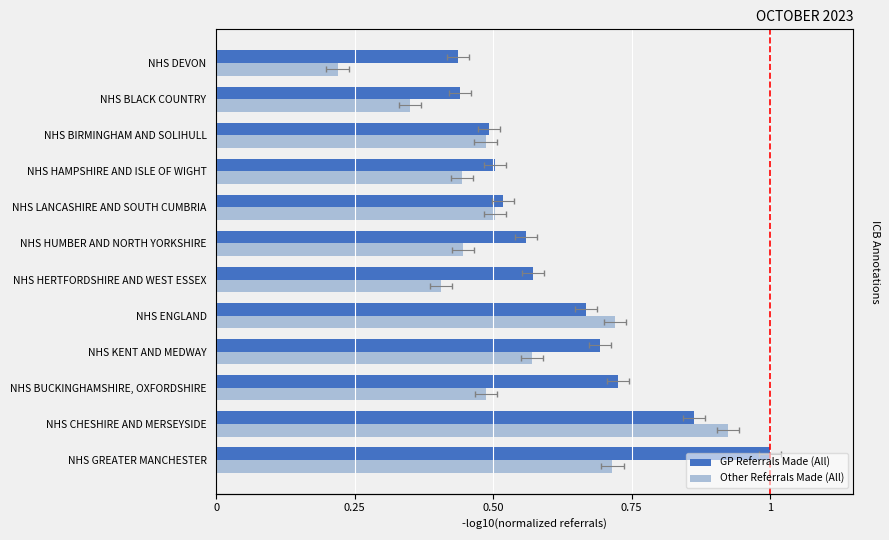

At how many categories does at least one series exceed 0?

12